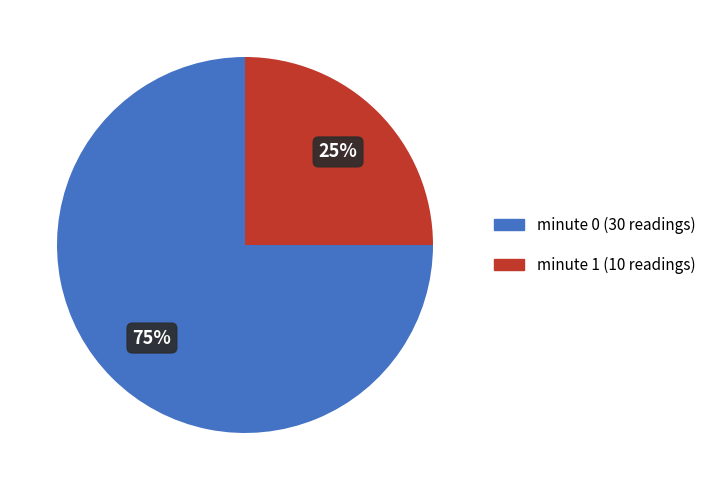

Is there any slice that represents more than half of the pie?

Yes